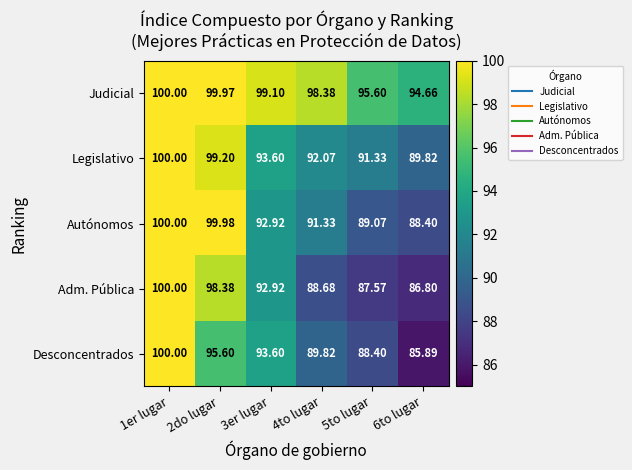

How many values in the Adm. Pública series are below 92?

3